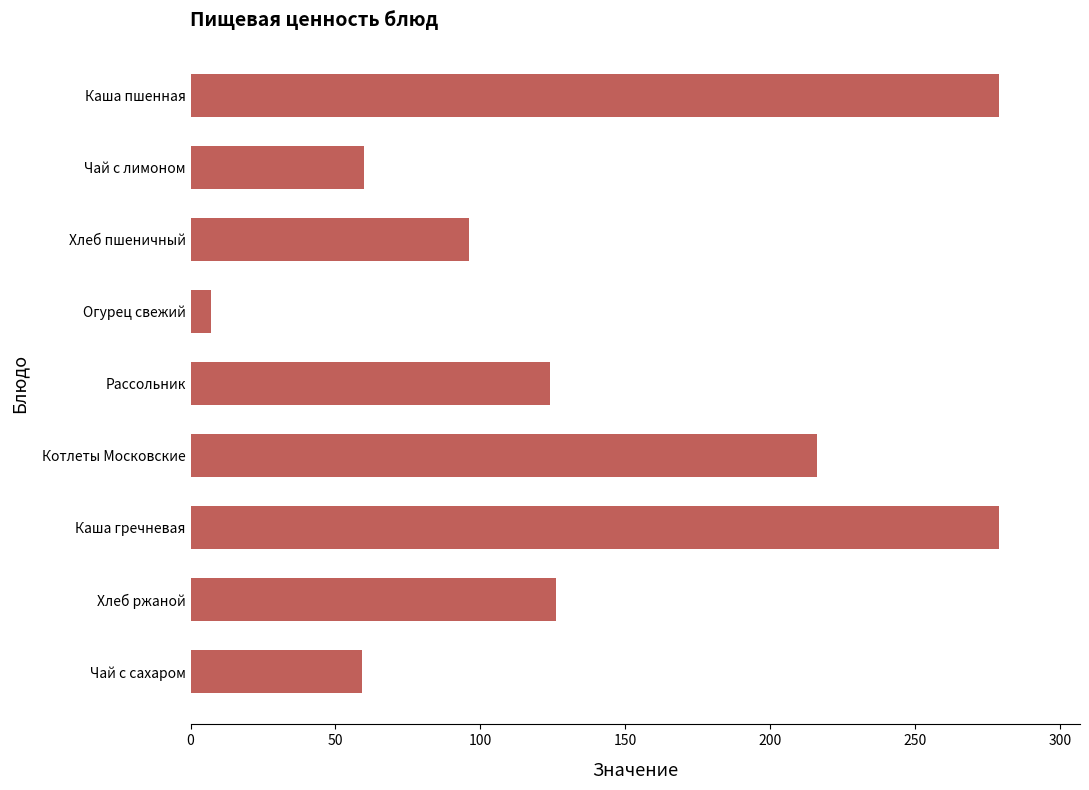

What is the difference between the second highest and minimum values?

271.7